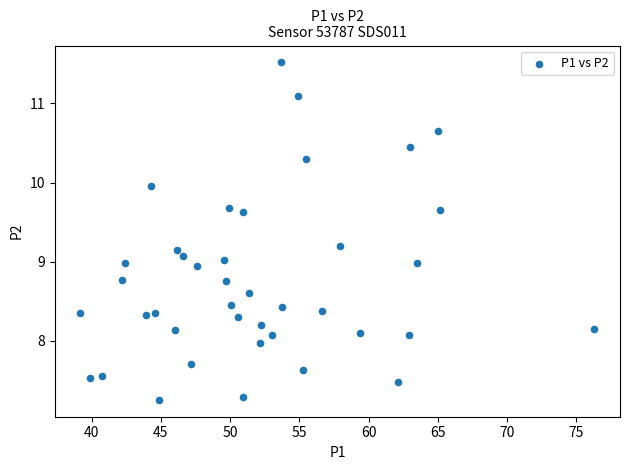

What is the range of X values (max minus min)?

37.1